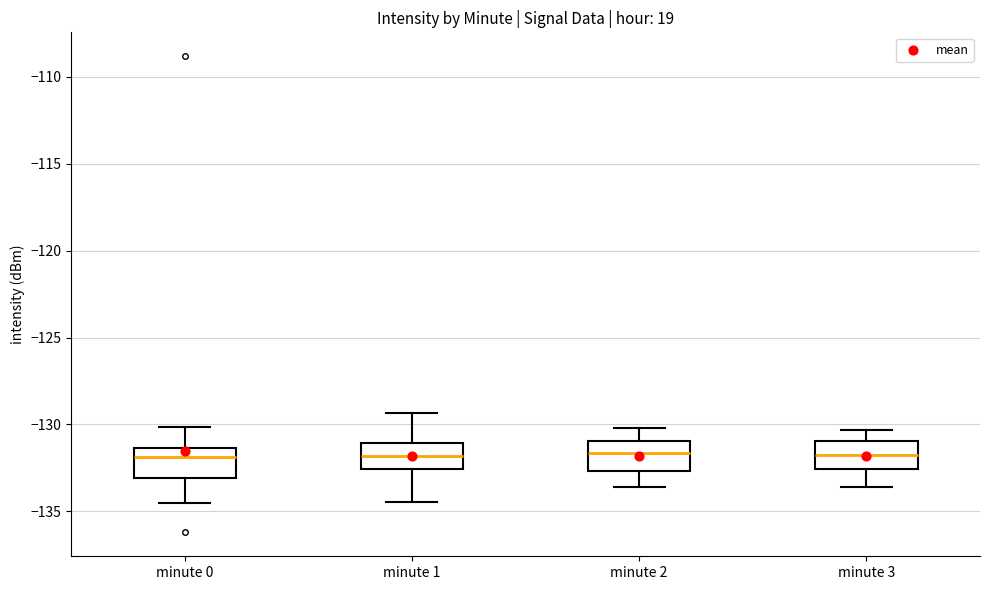

Where does the lower whisker of the box for minute 3 end on the y-axis? The values are not printed on the chart, so give them approximately, as read against the axis.

-133.5